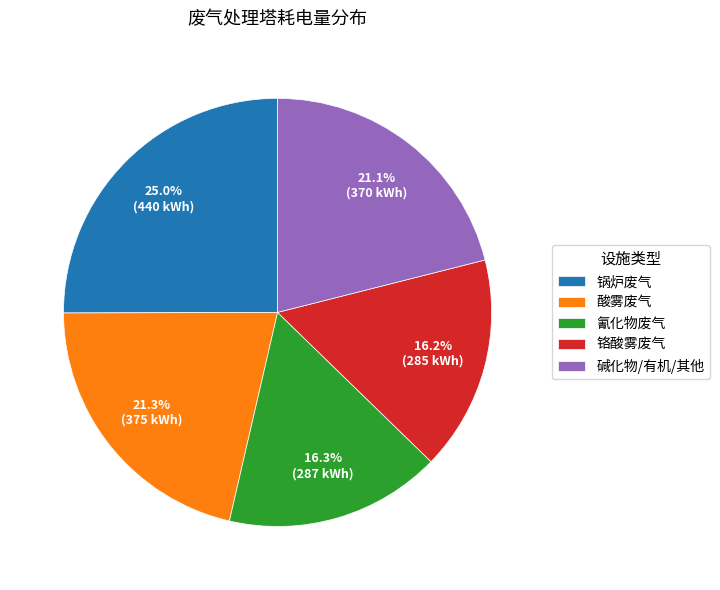

What percentage is NOT represented by 酸雾废气?

78.7%